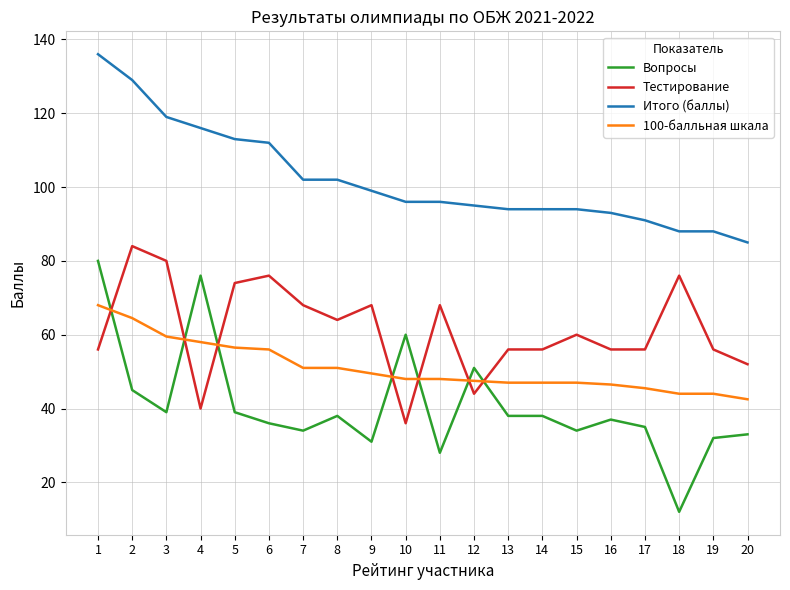

At how many categories does at least one series exceed 30?

20